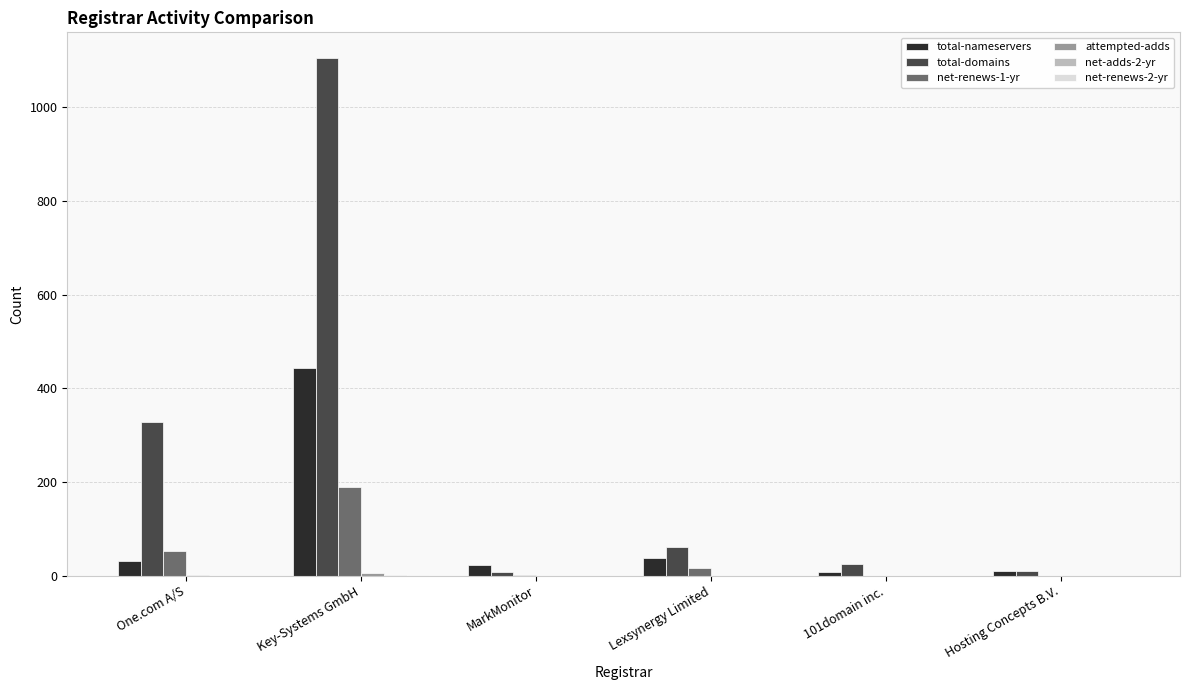

Where is total-nameservers nearest to the value 225?

Lexsynergy Limited